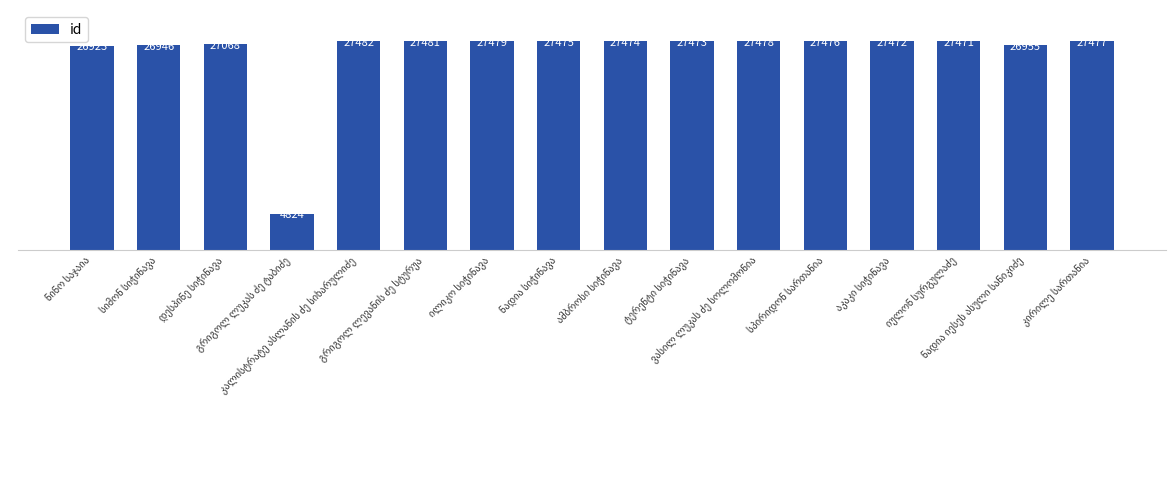

What is the value of the 15th bar from the left?

26955